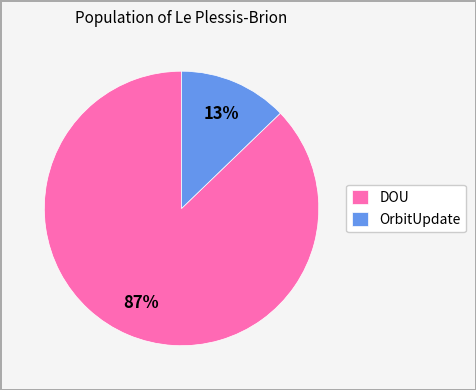

Count the number of slices in the pie.

2